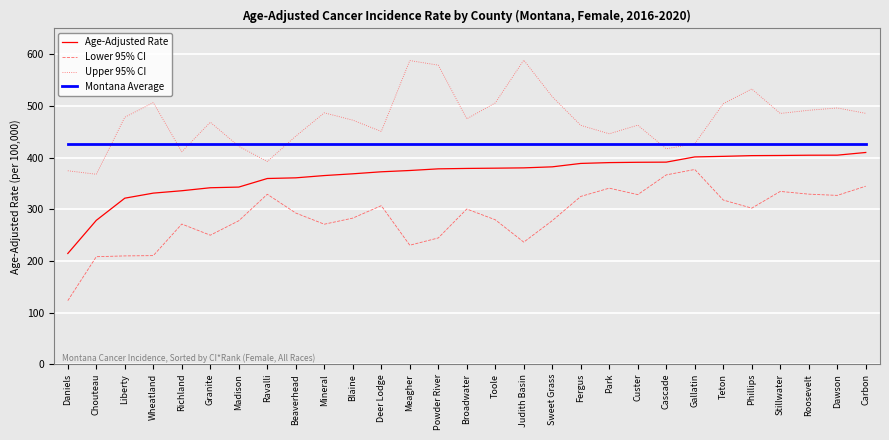

Which series has the widest spread of values?

Lower 95% CI